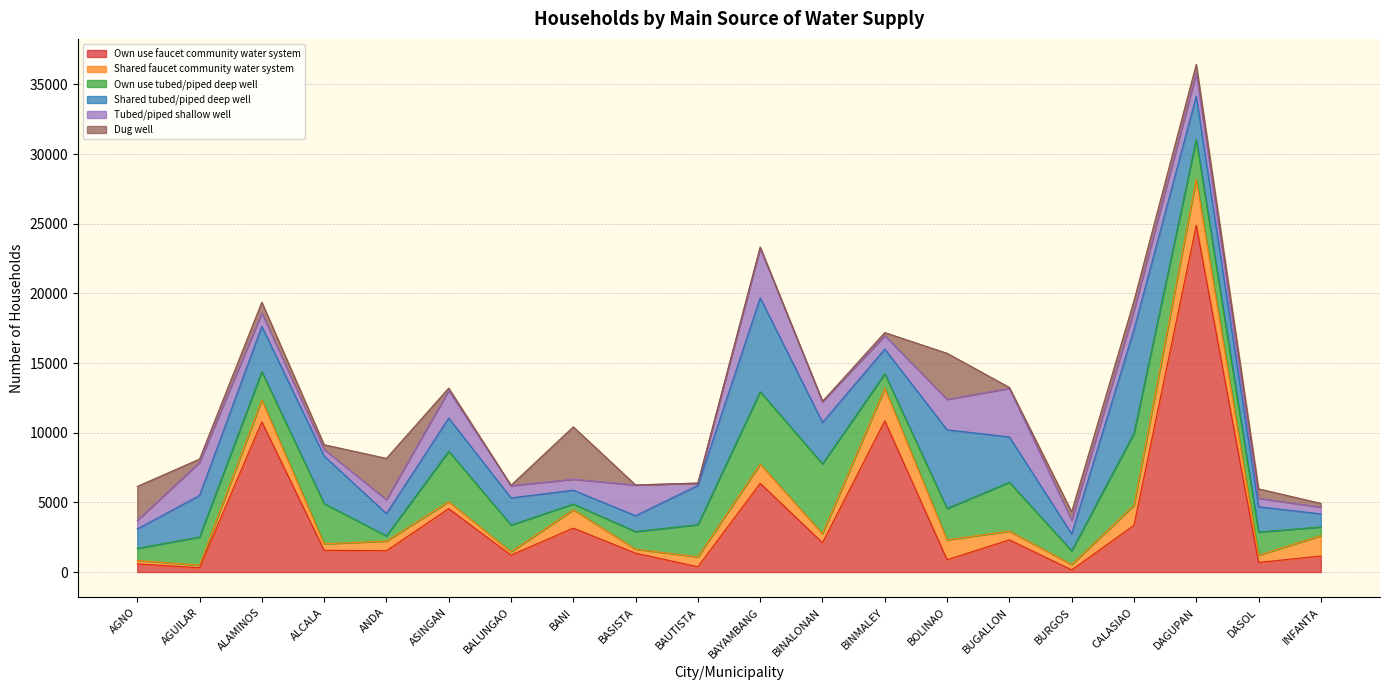

The value of Shared tubed/piped deep well at BANI is 990. True or false?

True